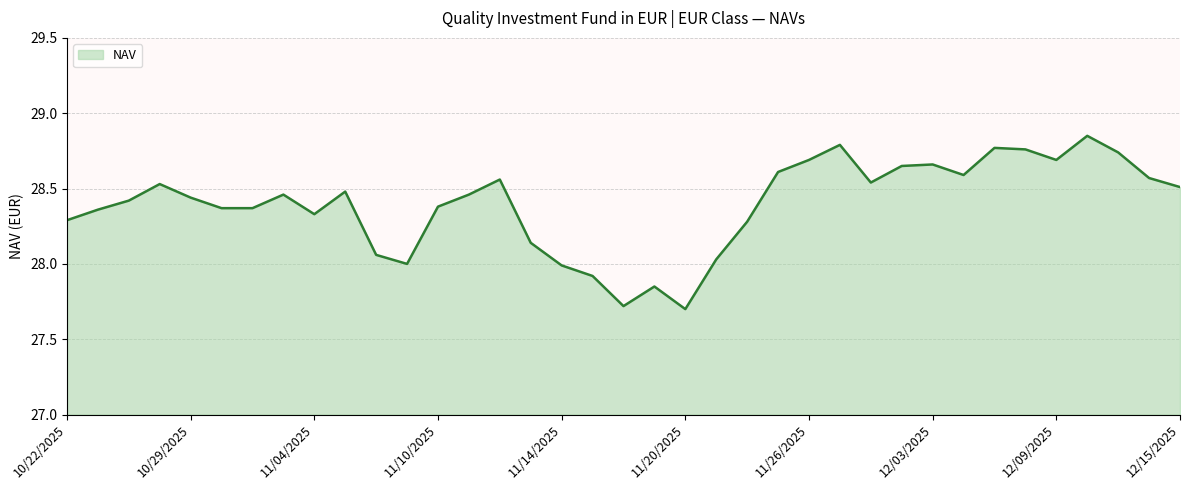

What is the minimum value shown in the chart?

27.7